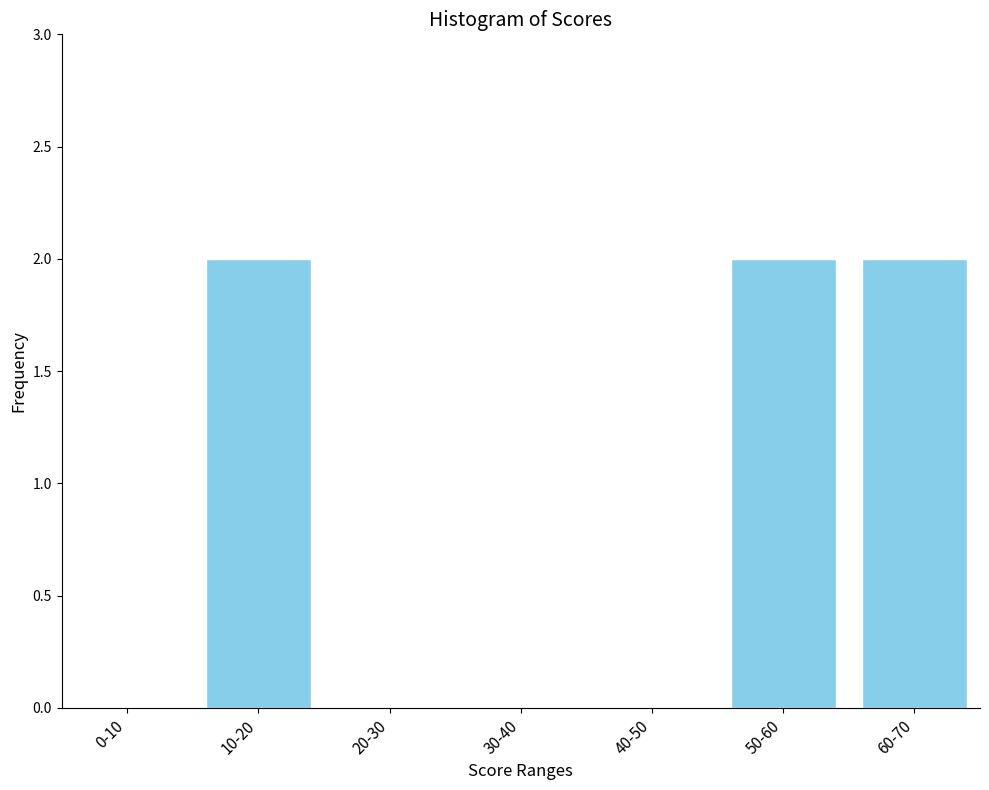

Reading left to right, extract all data points from this chart.

0-10=0	10-20=2	20-30=0	30-40=0	40-50=0	50-60=2	60-70=2